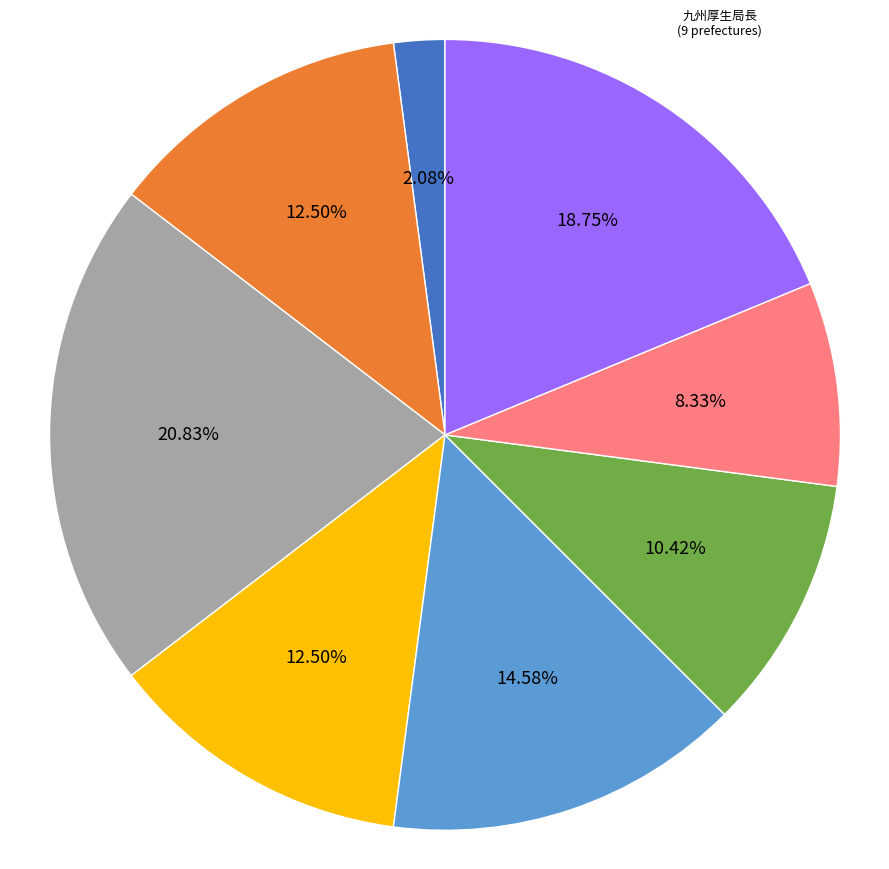

Do 東海北陸厚生局長 and 九州厚生局長 together represent more than half of the pie?

No